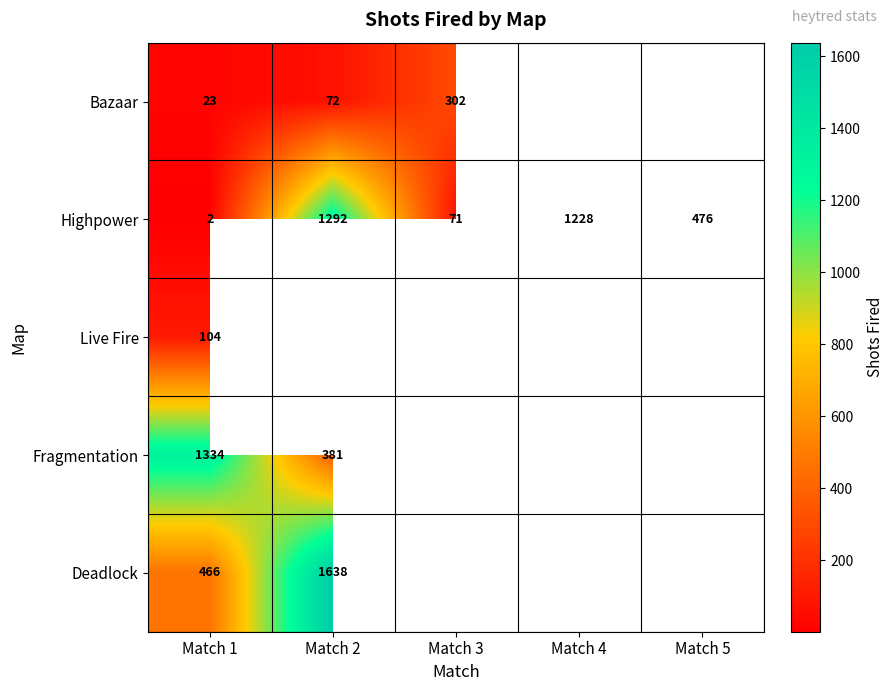

The Highpower series shows 127 at Match 3. True or false?

False